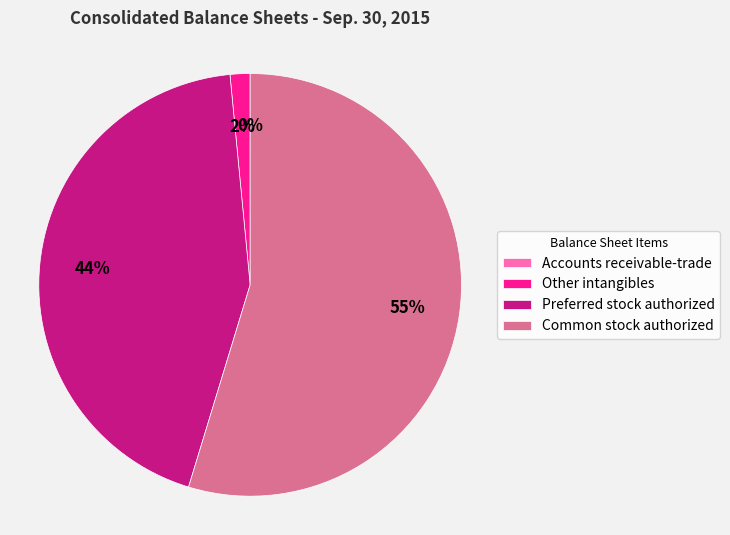

Is it true that Preferred stock authorized is 44% of the pie?

True